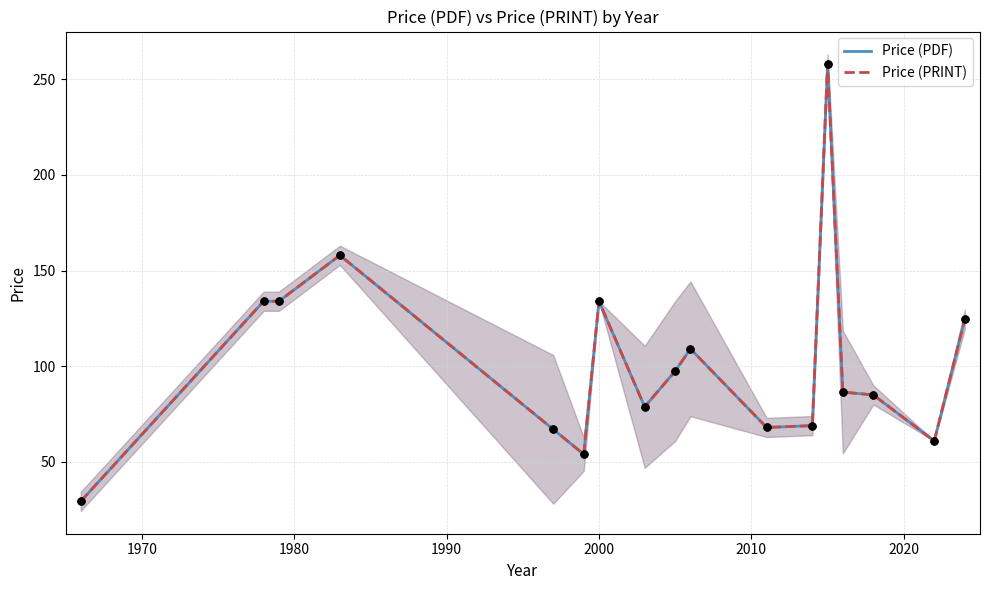

Is the value of Price (PRINT) at 14 greater than the value of Price (PDF) at 15?

Yes